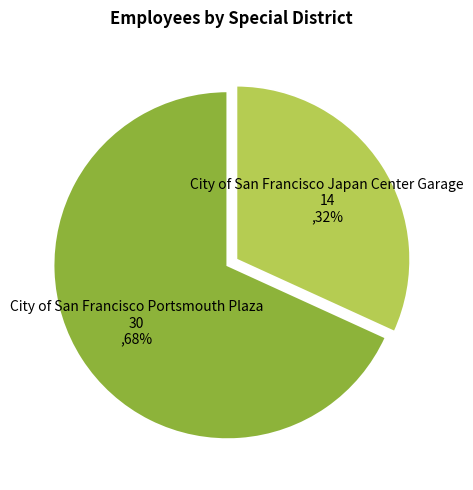

What is the largest slice in the pie chart?

City of San Francisco Portsmouth Plaza